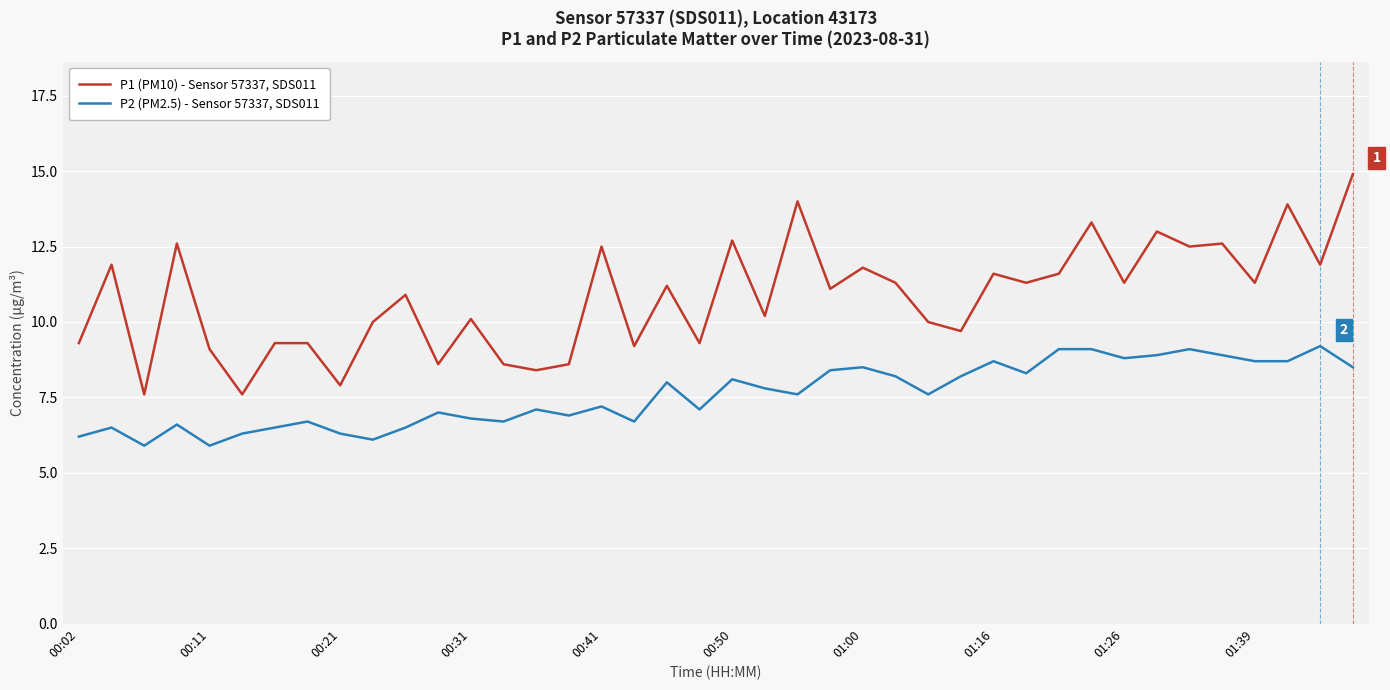

Which series has the widest spread of values?

P1 (PM10) - Sensor 57337, SDS011